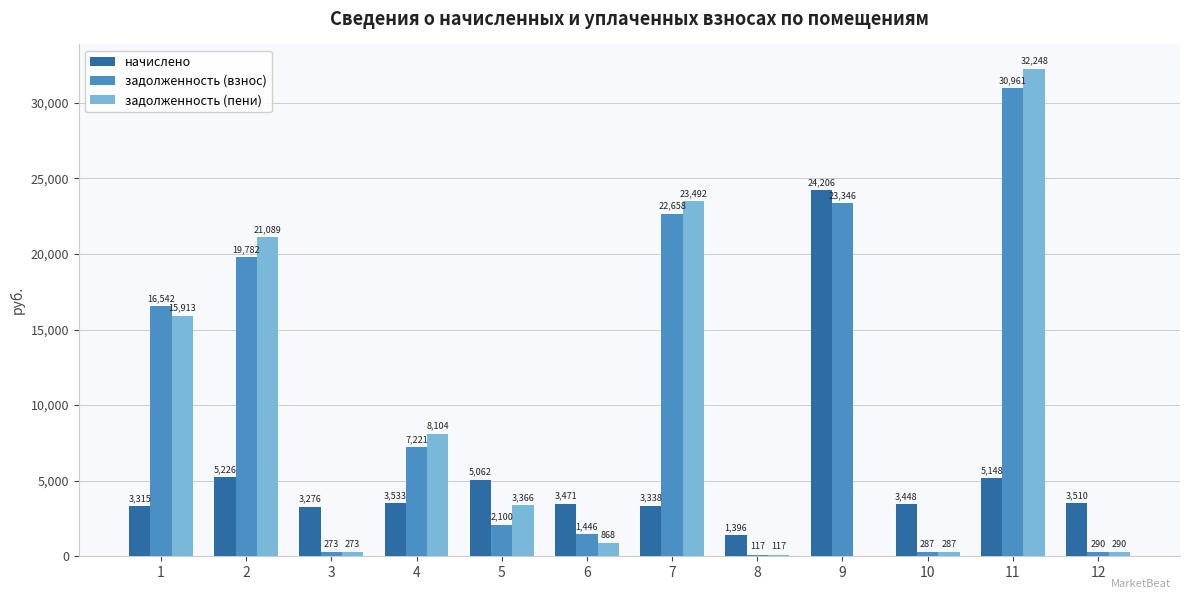

How many categories are shown in the chart?

12